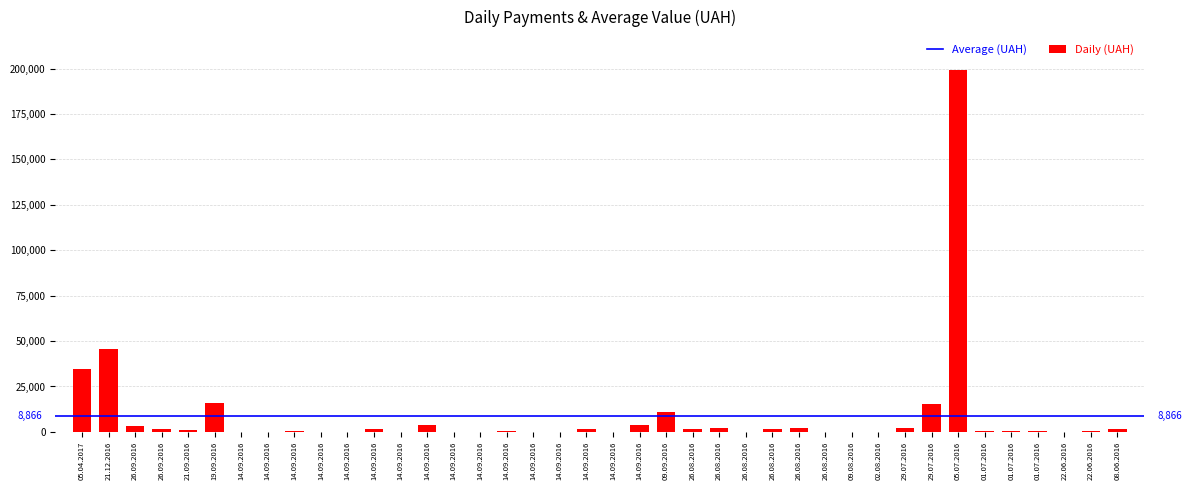

Are the bars horizontal?

No